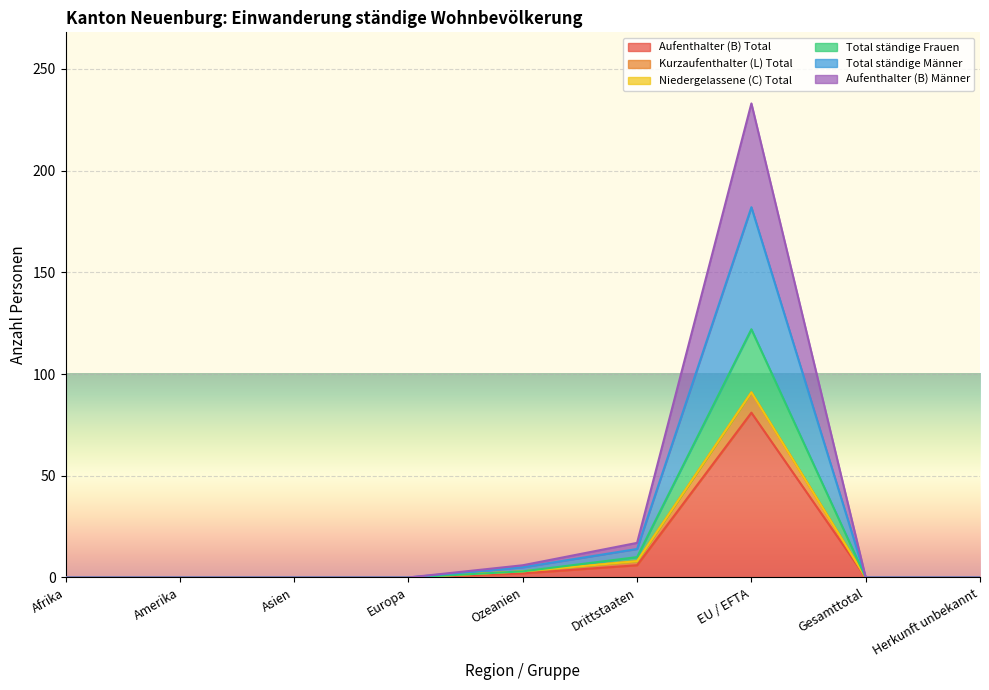

What position from the left is Ozeanien?

5